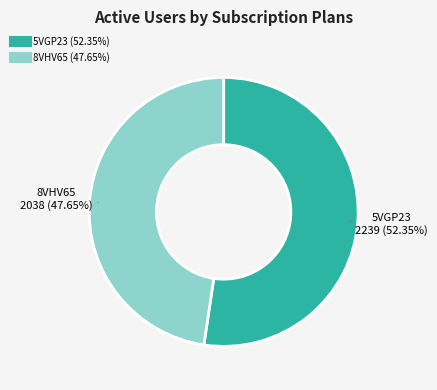

True or false: 5VGP23 accounts for 52% of the total.

True